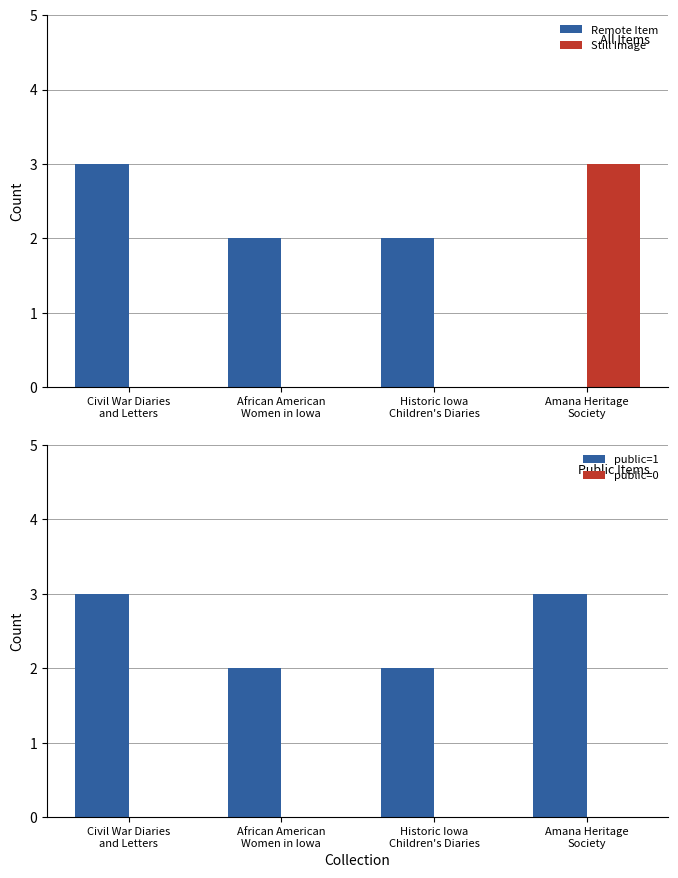

Reading left to right, transcribe all the data shown in this chart.

Remote Item: Civil War Diaries
and Letters=3	African American
Women in Iowa=2	Historic Iowa
Children's Diaries=2	Amana Heritage
Society=0
Still Image: Civil War Diaries
and Letters=0	African American
Women in Iowa=0	Historic Iowa
Children's Diaries=0	Amana Heritage
Society=3
public=1: Civil War Diaries
and Letters=3	African American
Women in Iowa=2	Historic Iowa
Children's Diaries=2	Amana Heritage
Society=3
public=0: Civil War Diaries
and Letters=0	African American
Women in Iowa=0	Historic Iowa
Children's Diaries=0	Amana Heritage
Society=0